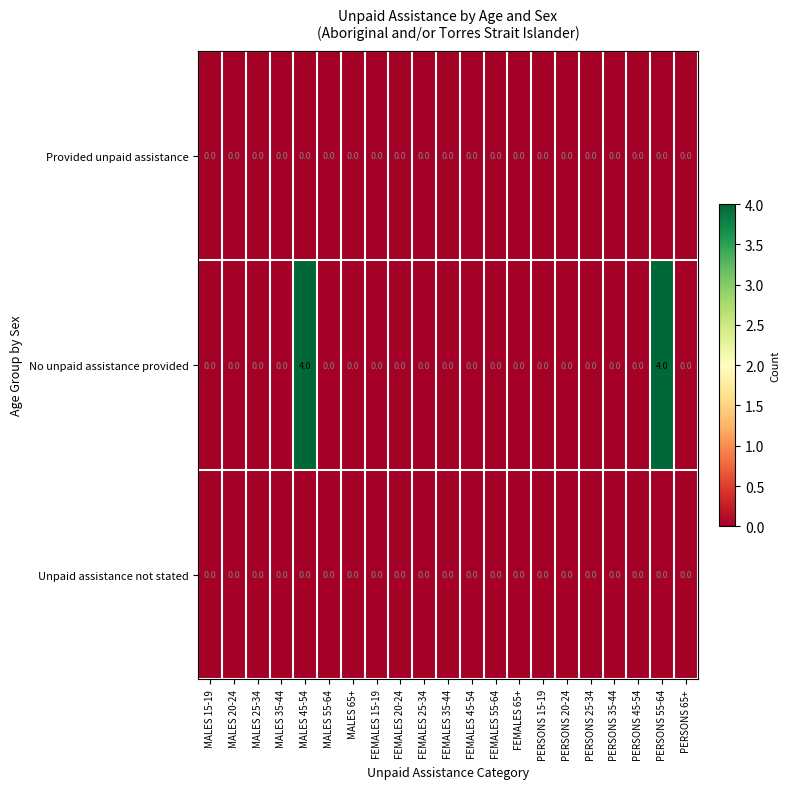

Which series has the largest range (max minus min)?

No unpaid assistance provided